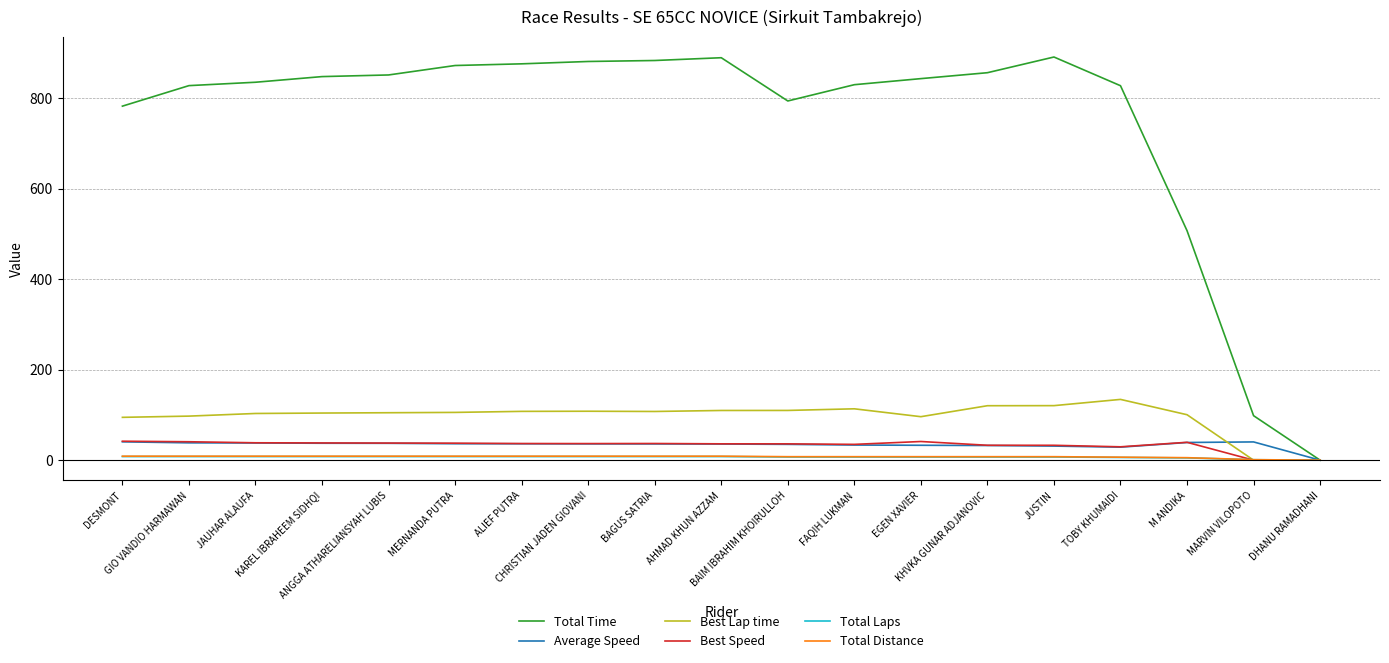

Does the chart have visible grid lines?

Yes